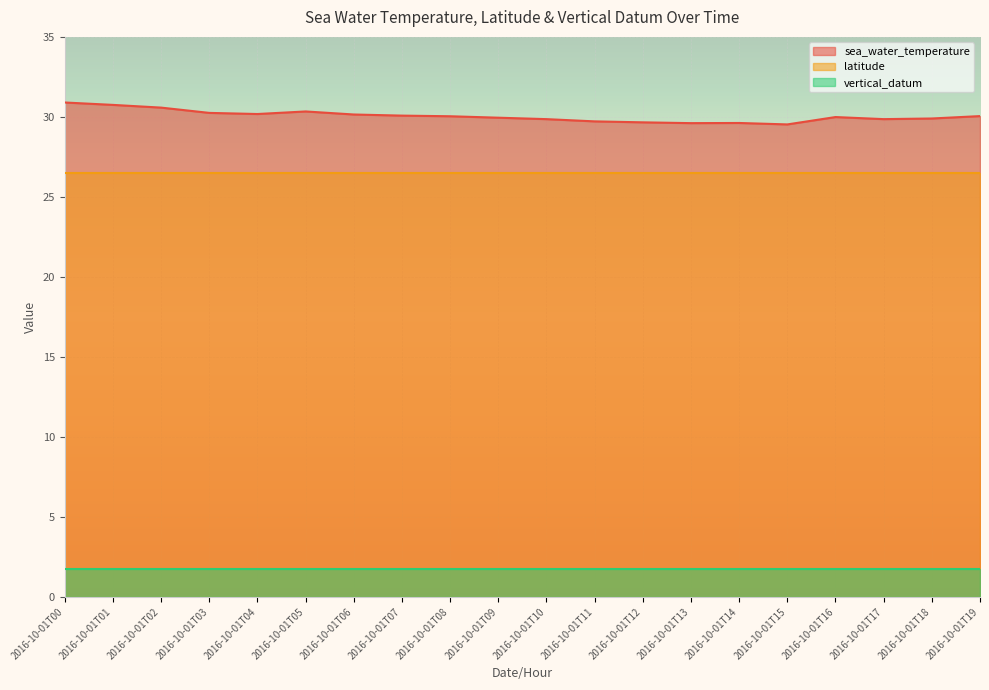

At which label is latitude closest to 26?

2016-10-01T00